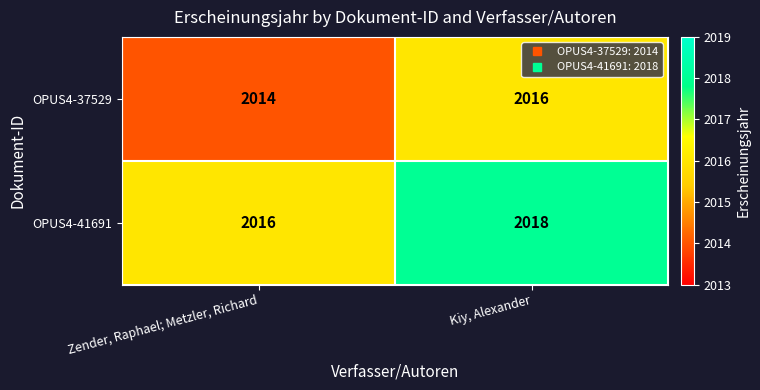

What is the average value of the OPUS4-37529 series?

2015